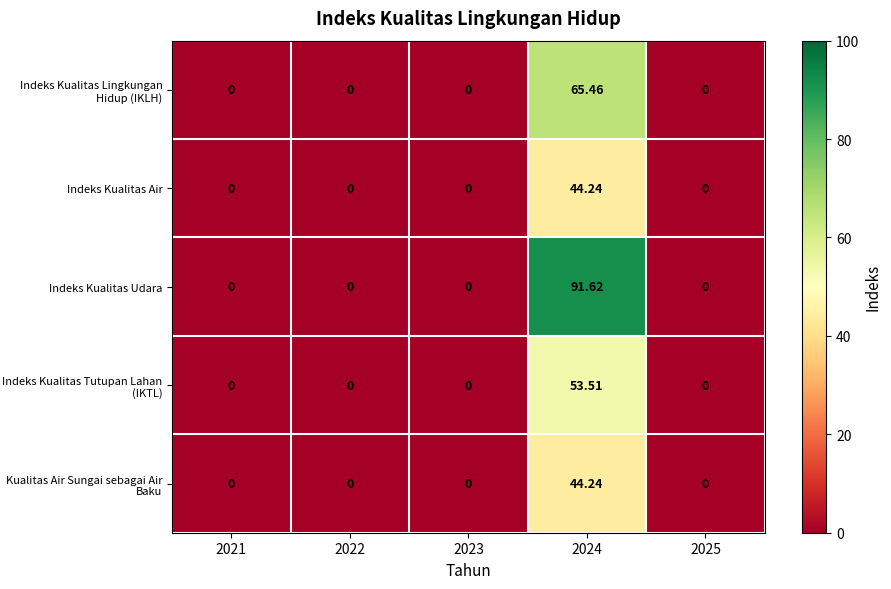

Which series has the largest total across all categories?

Indeks Kualitas Udara